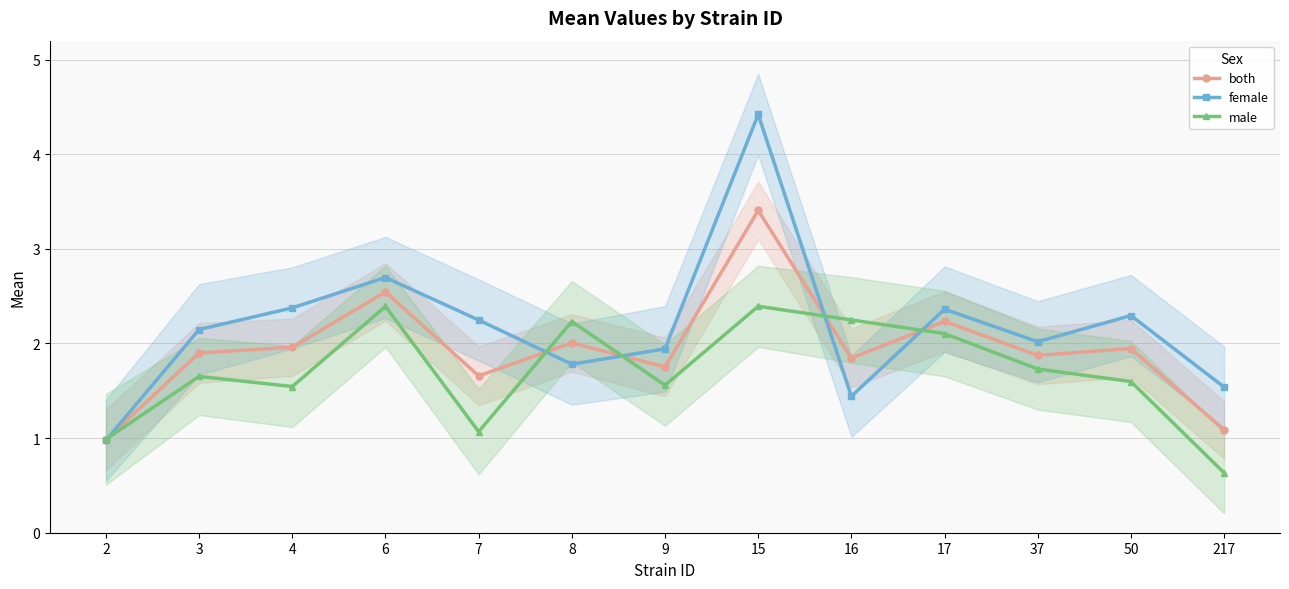

List the series in order of their peak value, highest first.

female, both, male